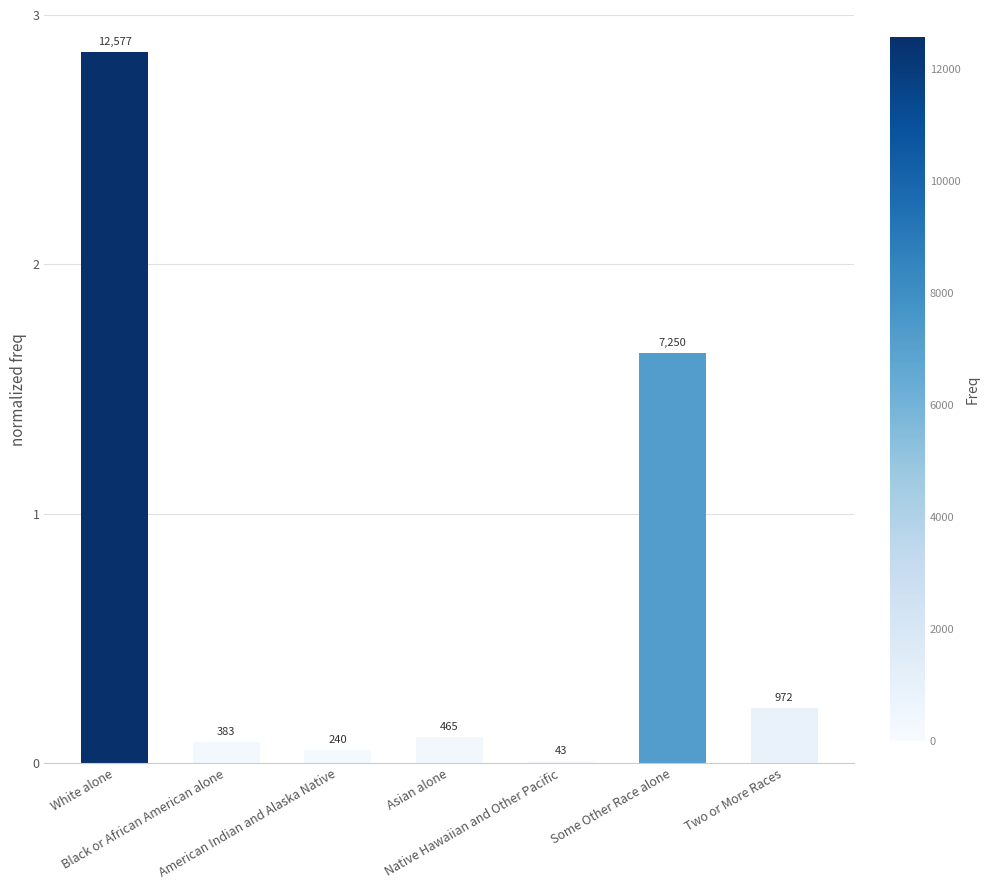

Does the chart contain any negative values?

No